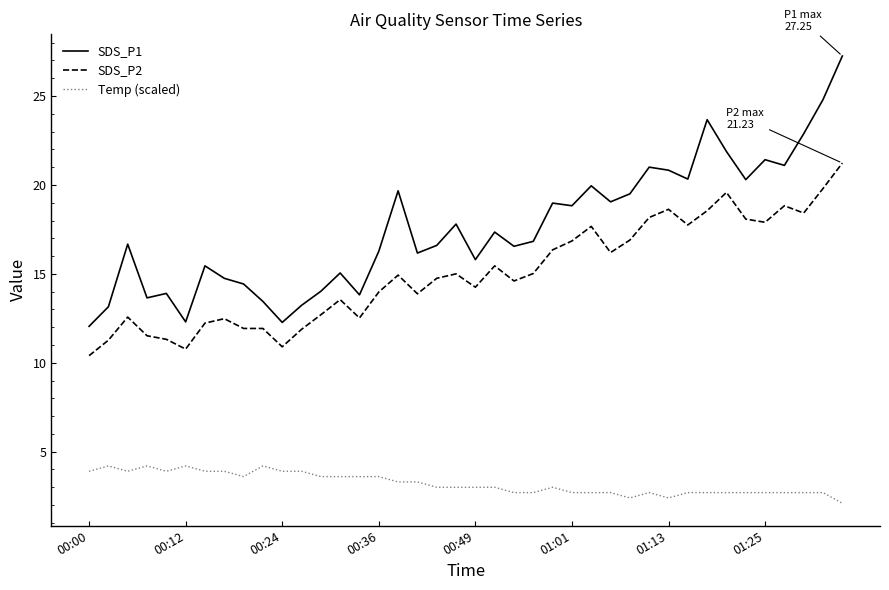

What is the difference between the maximum and minimum values in the SDS_P1 series?

15.2